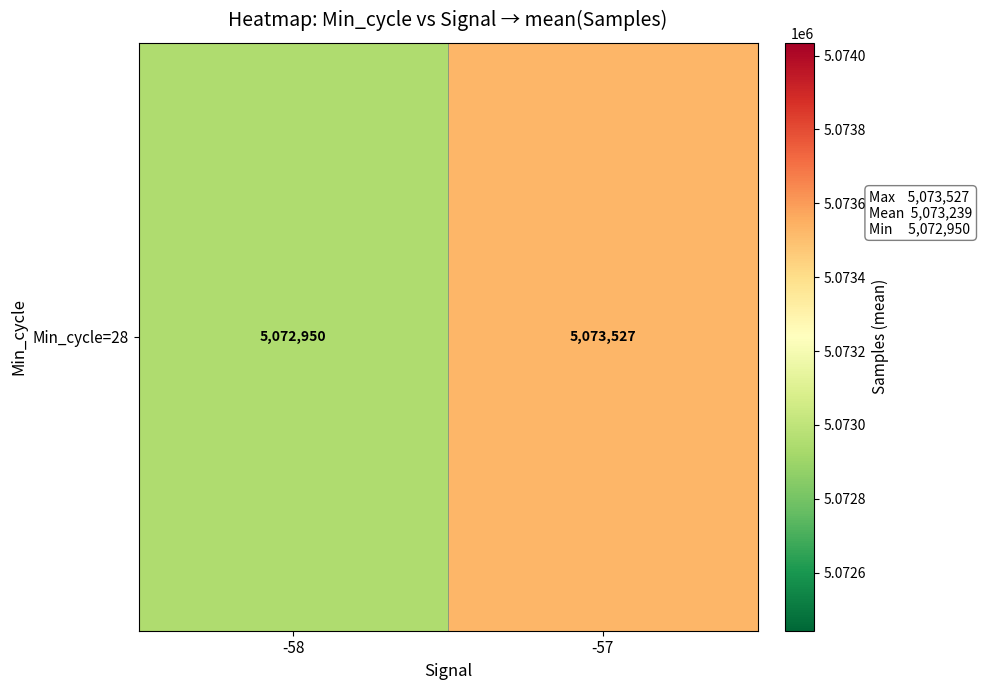

True or false: the data shows 7450977.1 at -57.

False